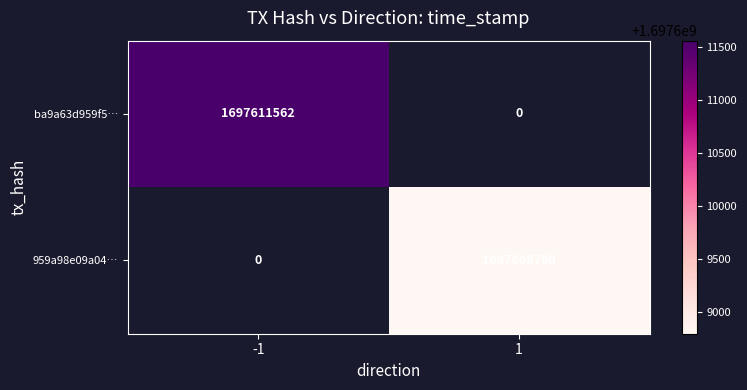

Is it true that ba9a63d959f5… equals 1697611562 at -1?

True